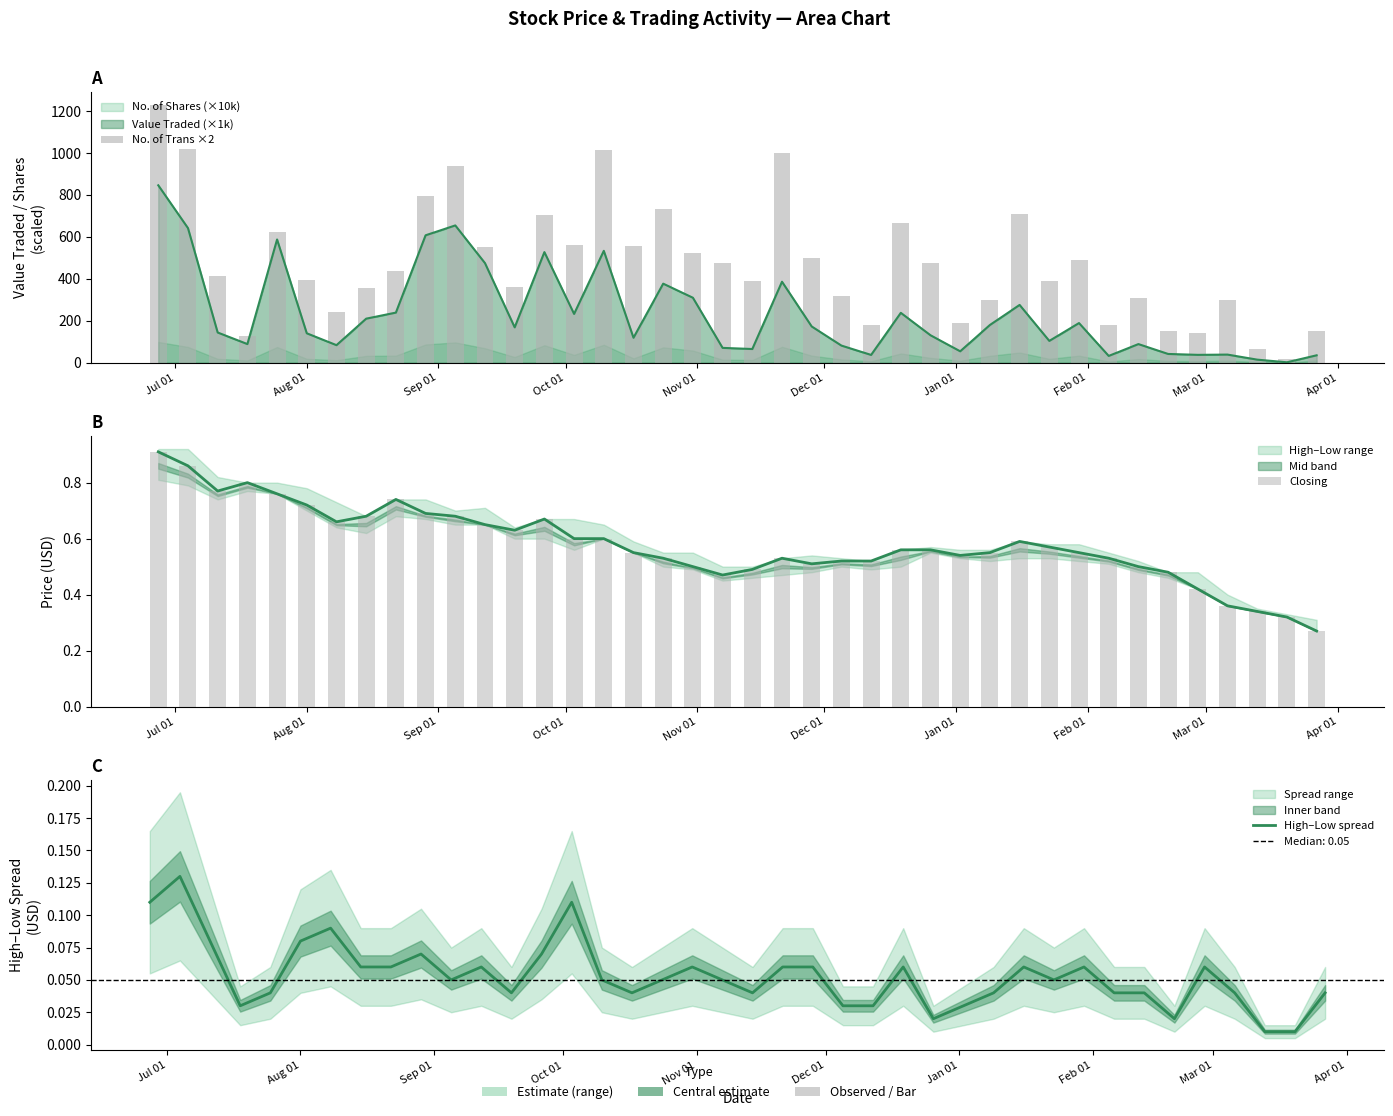

What is the lowest value of the No. of Trans ×2 series?

16.0